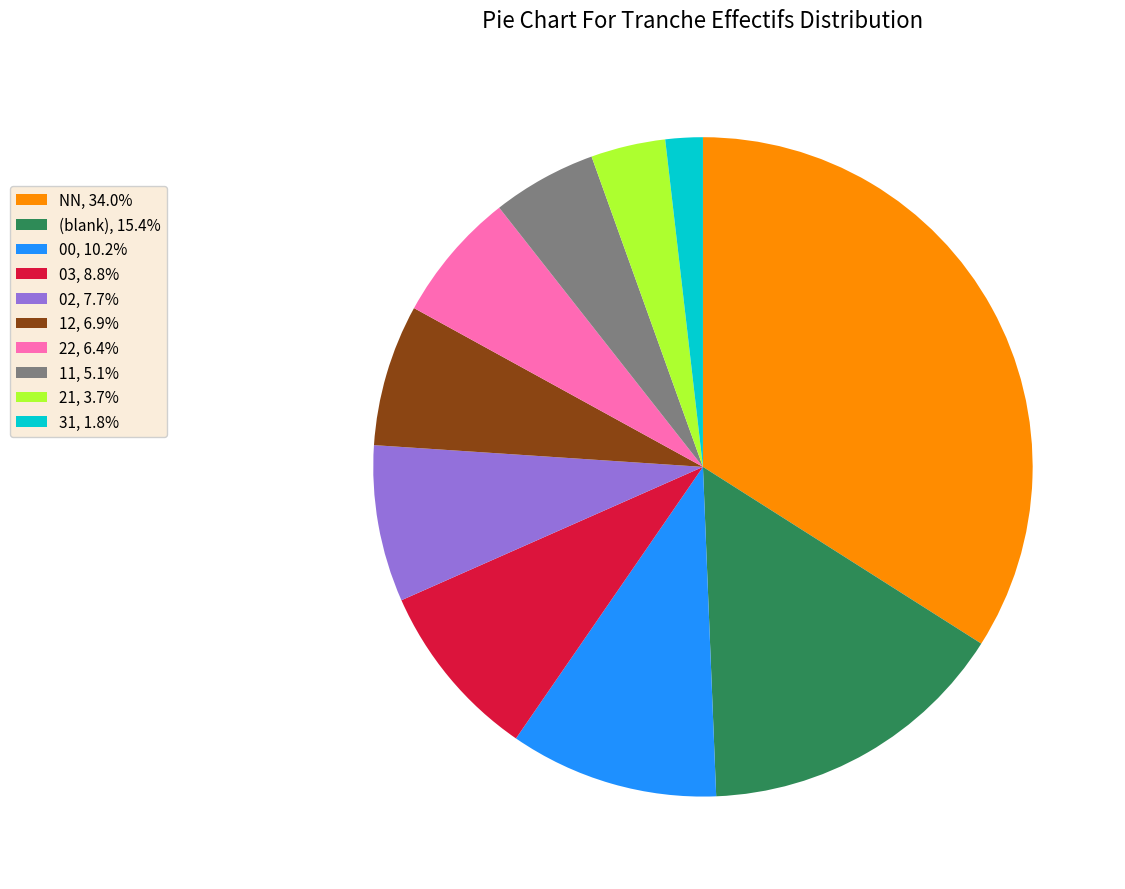

What is the ratio of the value at (blank), 15.4% to the value at 31, 1.8%?

8.4